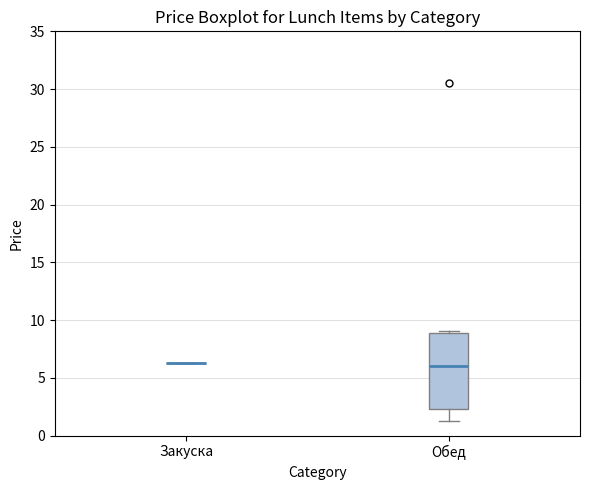

Reading left to right, transcribe this box plot: for each box, give where its median line is, the range the box spans, and where its two whiskers end, as read against the y-axis. The values are not printed on the chart, so give them approximately, as read against the axis.

Закуска: box collapsed to a line at 6.5, whiskers 6.5 to 6.5
Обед: median 6.0, box 2.5 to 9.0, whiskers 1.5 to 9.0 (just above the box's upper edge)